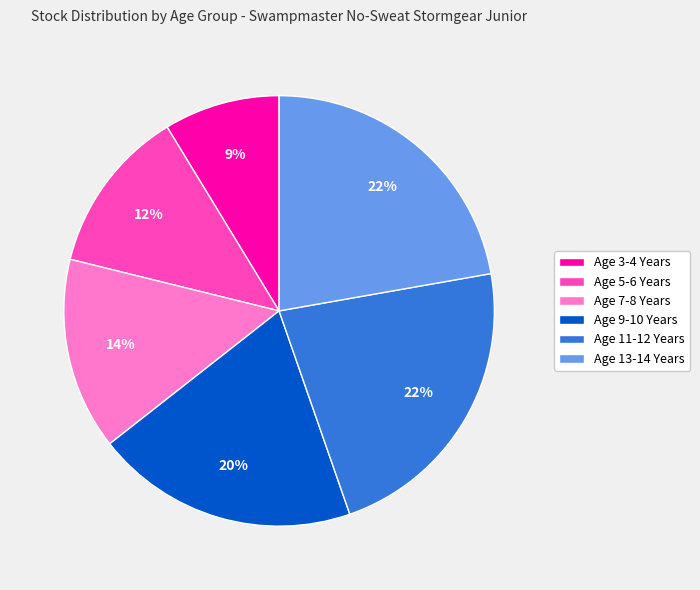

Between Age 9-10 Years and Age 13-14 Years, which is larger?

Age 13-14 Years